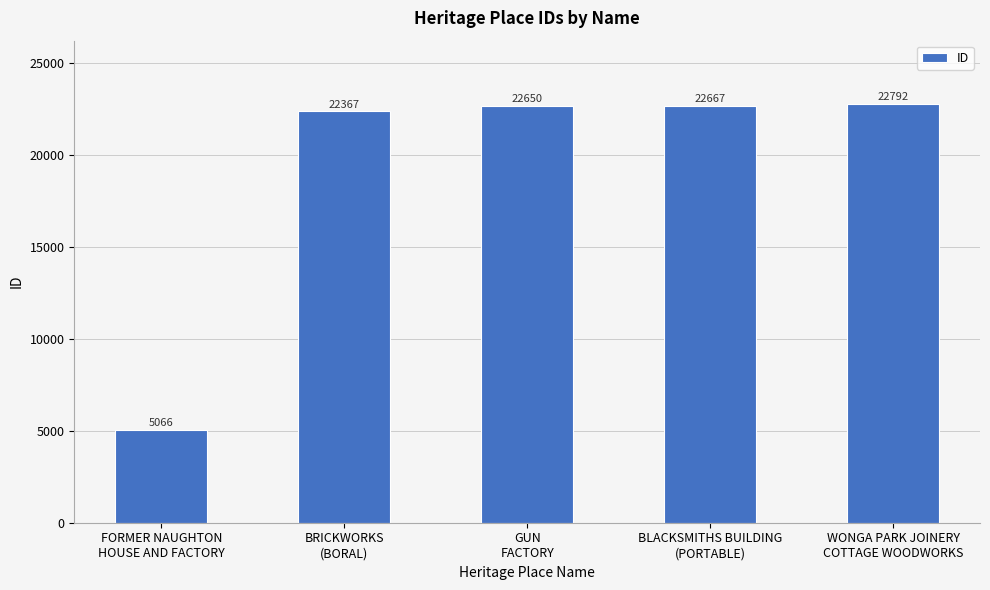

What is the label of the 3rd bar from the left?

GUN
FACTORY